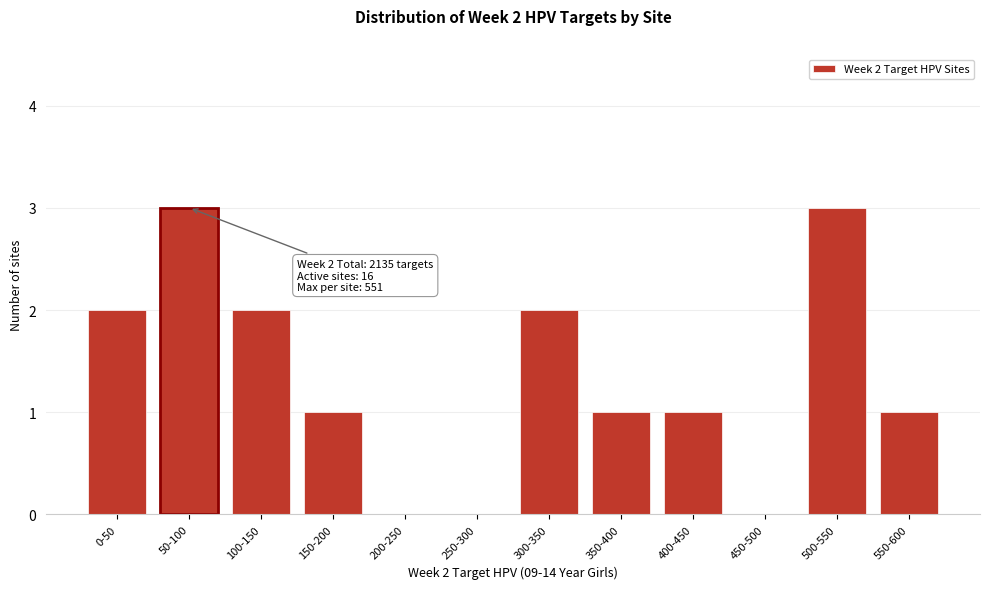

Reading left to right, what are all the values shown in this chart?

0-50=2	50-100=3	100-150=2	150-200=1	200-250=0	250-300=0	300-350=2	350-400=1	400-450=1	450-500=0	500-550=3	550-600=1